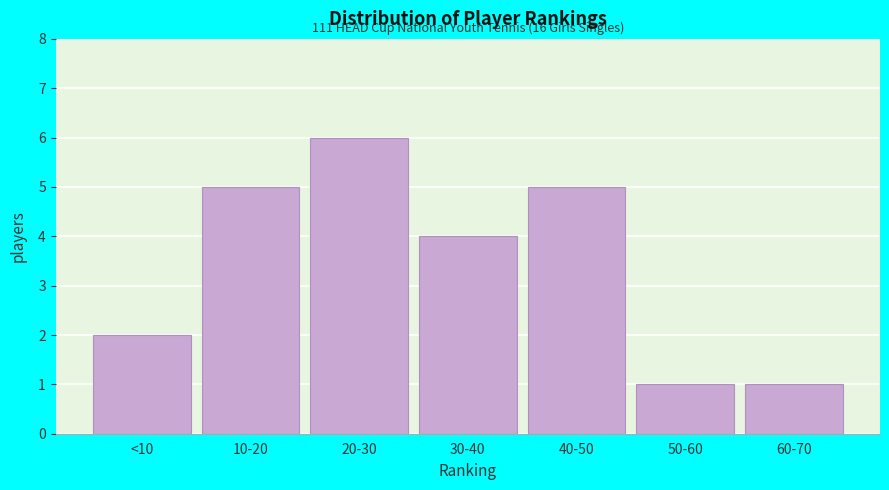

Reading left to right, what are all the values shown in this chart?

2	5	6	4	5	1	1